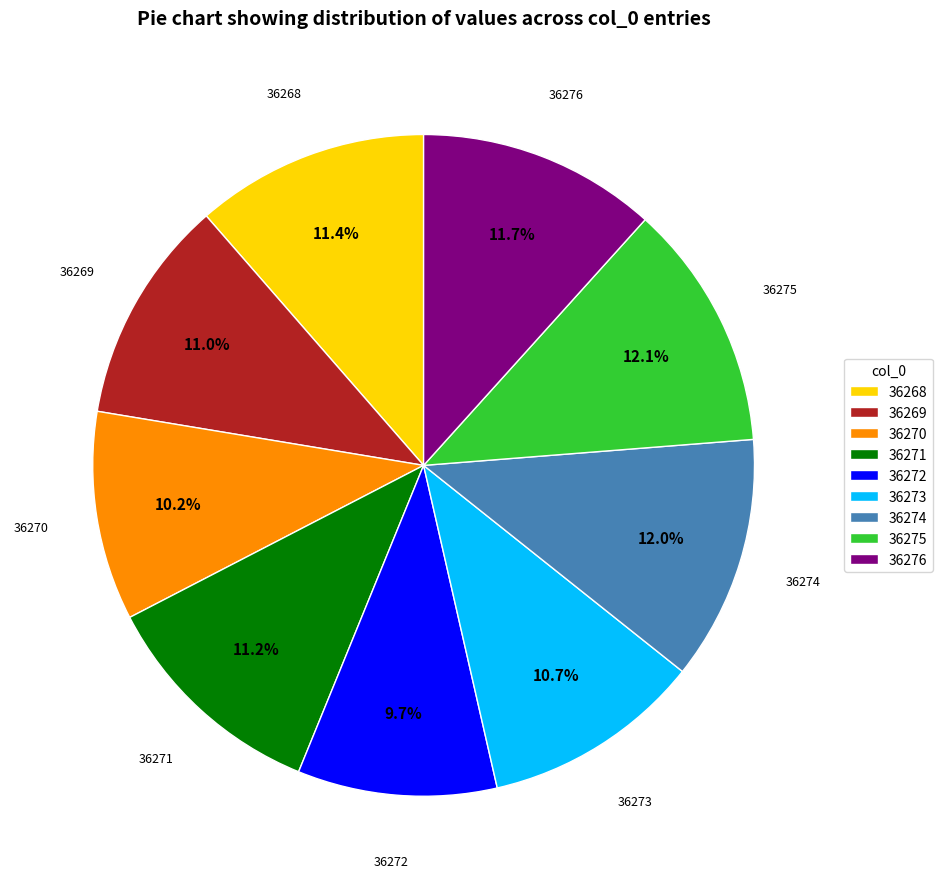

Does 36272 represent more than half of the total?

No